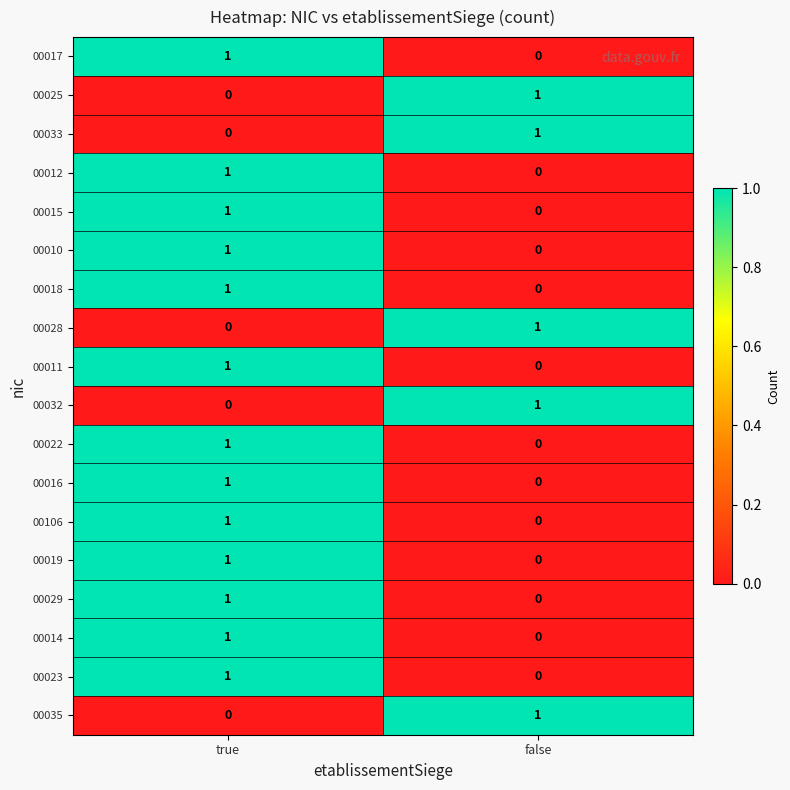

Where is 00015 nearest to the value 0?

false